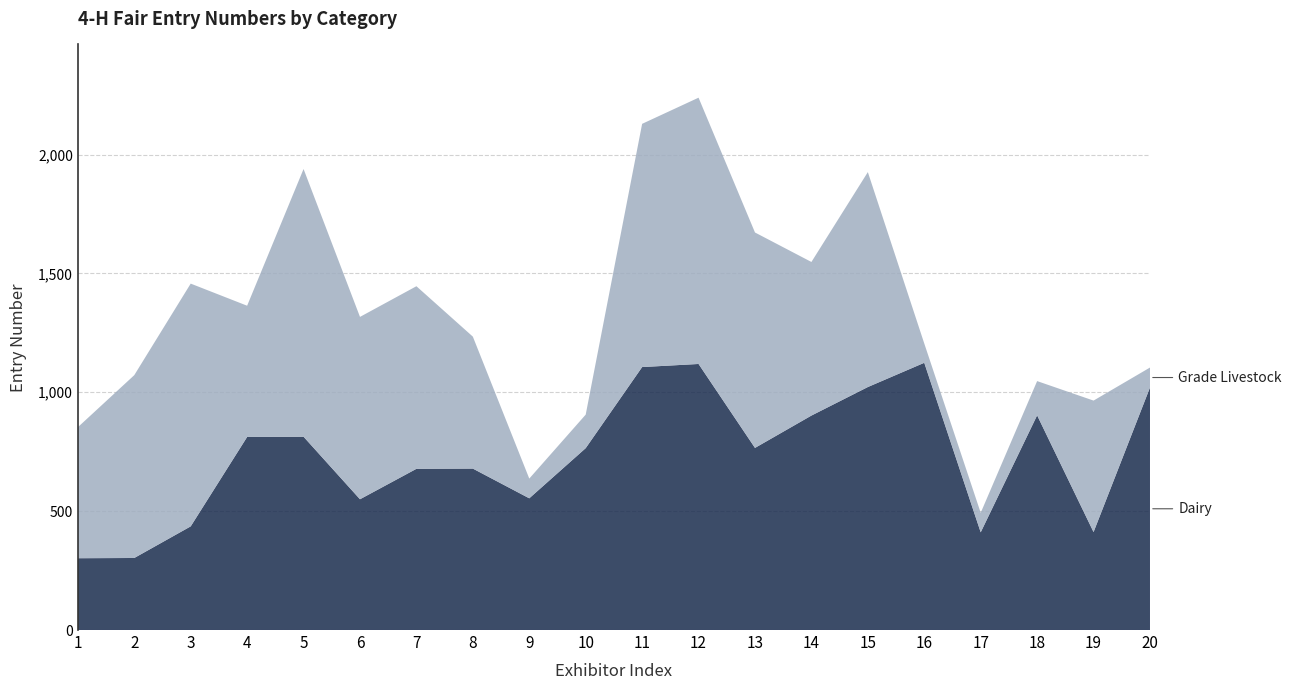

Reading left to right, what are all the values shown in this chart?

Dairy: 1=302	2=303	3=436	4=812	5=813	6=550	7=678	8=679	9=554	10=765	11=1106	12=1119	13=766	14=902	15=1022	16=1124	17=411	18=903	19=412	20=1020
Grade Livestock: 1=551	2=769	3=1021	4=552	5=1126	6=767	7=768	8=555	9=83	10=141	11=1023	12=1120	13=906	14=646	15=904	16=81	17=82	18=144	19=553	20=84